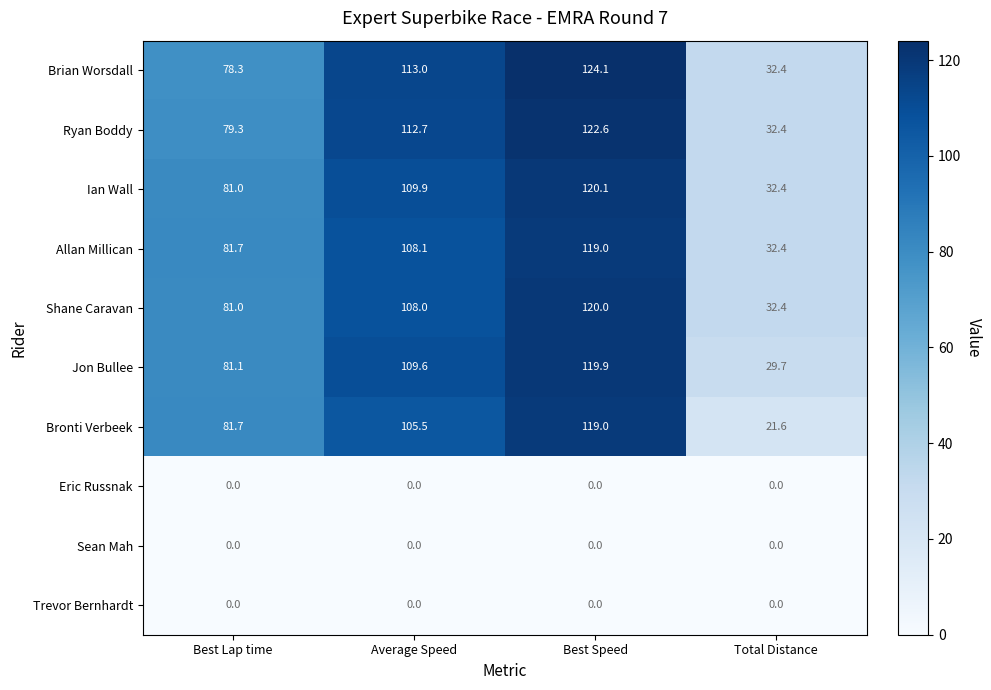

At how many categories does at least one series exceed 11?

4